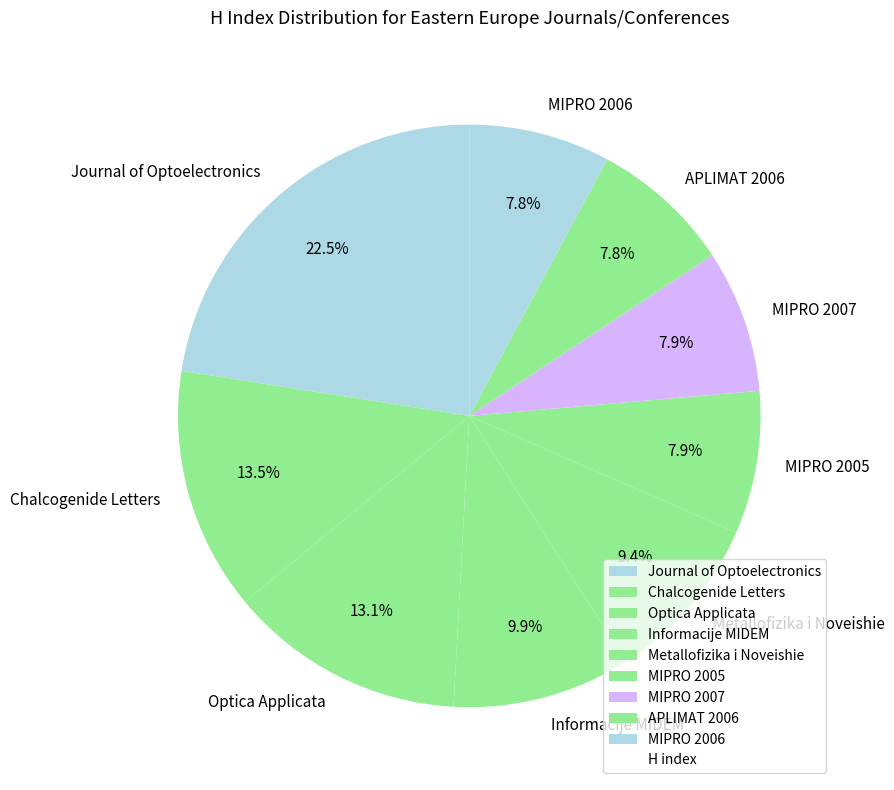

To the nearest percent, what is the combined percentage of MIPRO 2005 and Metallofizika i Noveishie?

17%